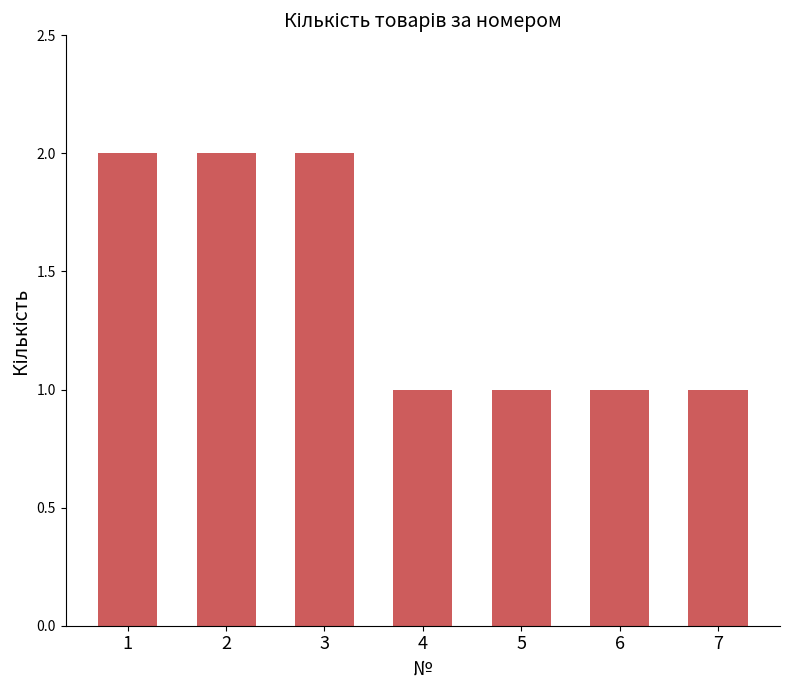

The value at 7 is 0. True or false?

False